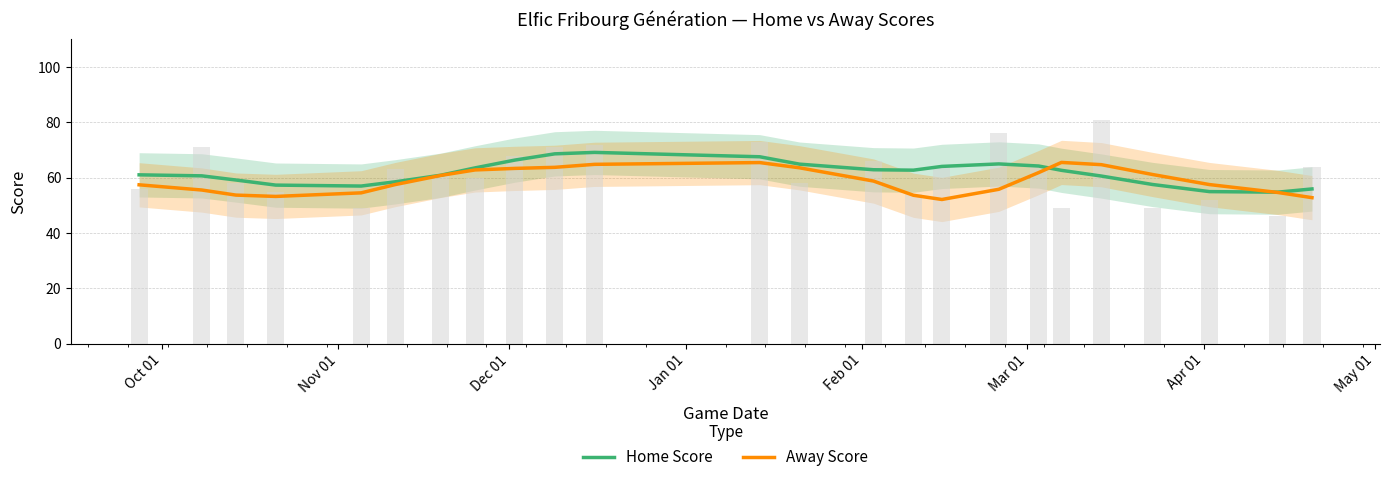

What is the greatest value displayed?

69.1